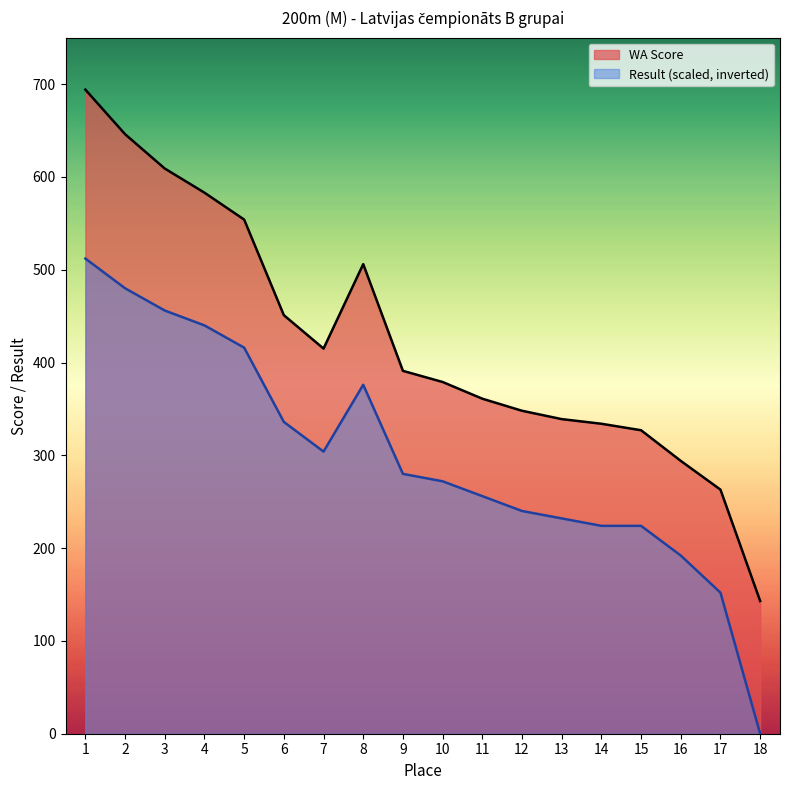

What is the value of the Result (s) point at the 4th from the left?

440.0